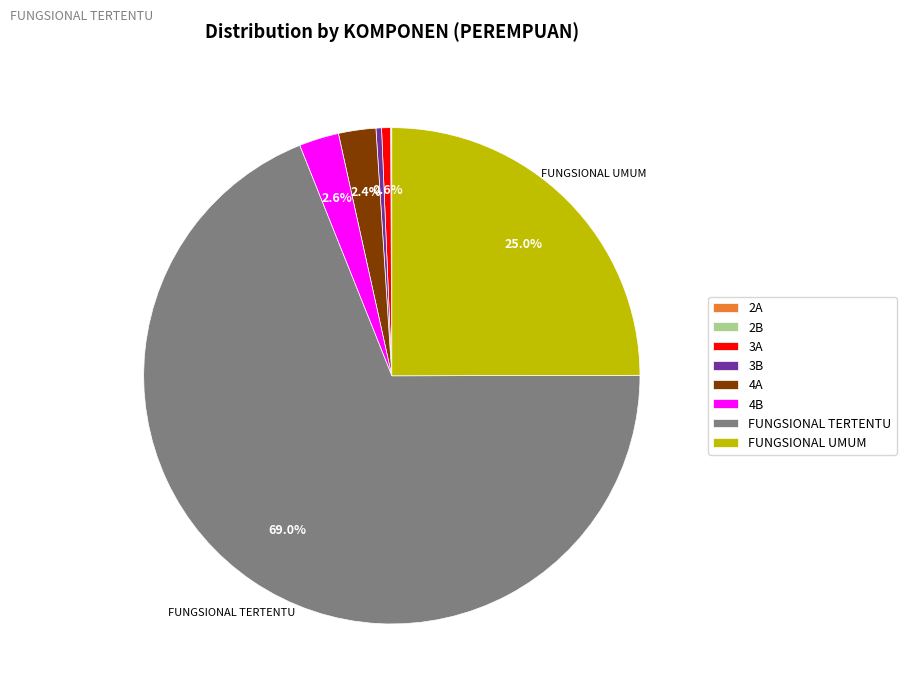

To the nearest percent, what portion does 4B represent?

3%